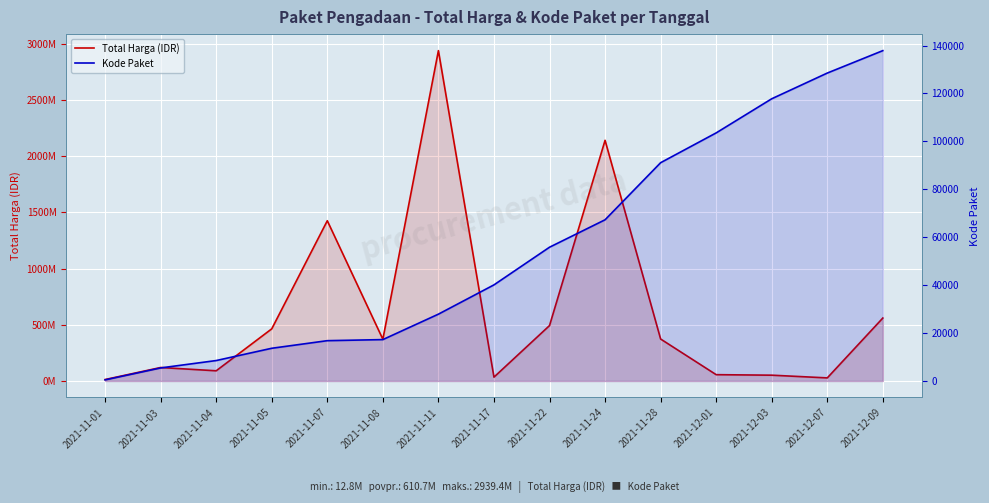

At which category does Total Harga (IDR) reach its first local valley?

2021-11-04